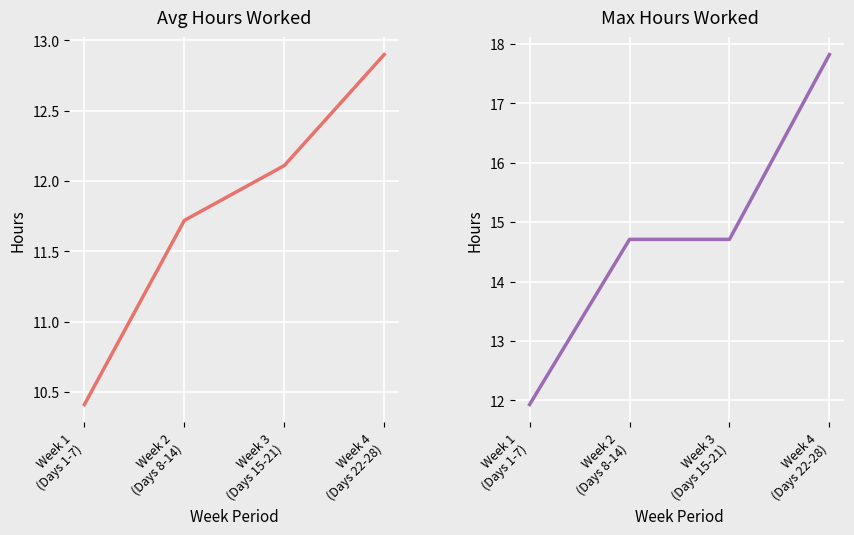

What value does the Avg Hours Worked series have at Week 4
(Days 22-28)?

12.9